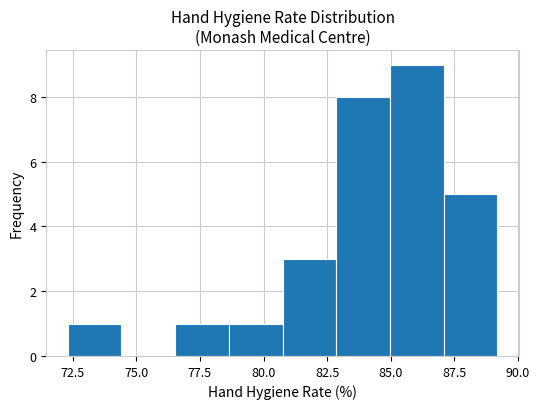

Reading left to right, transcribe this chart: for each bar, give the range it covers on the x-axis and its height. Neither the bar edges nor the heights are printed on the chart, so give them approximately, as read against the axes.

72.5 to 74.5: 1
74.5 to 76.5: 0
76.5 to 78.5: 1
78.5 to 81.0: 1
81.0 to 83.0: 3
83.0 to 85.0: 8
85.0 to 87.0: 9
87.0 to 89.0: 5